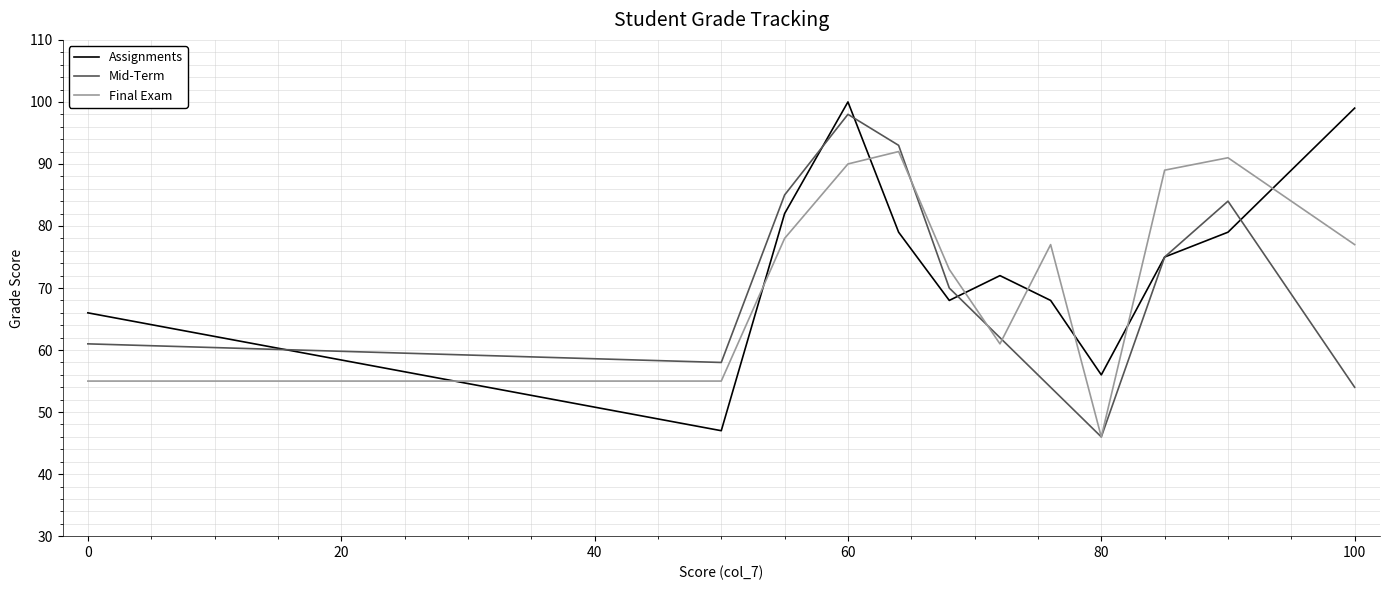

True or false: Mid-Term and Final Exam intersect in this chart.

True